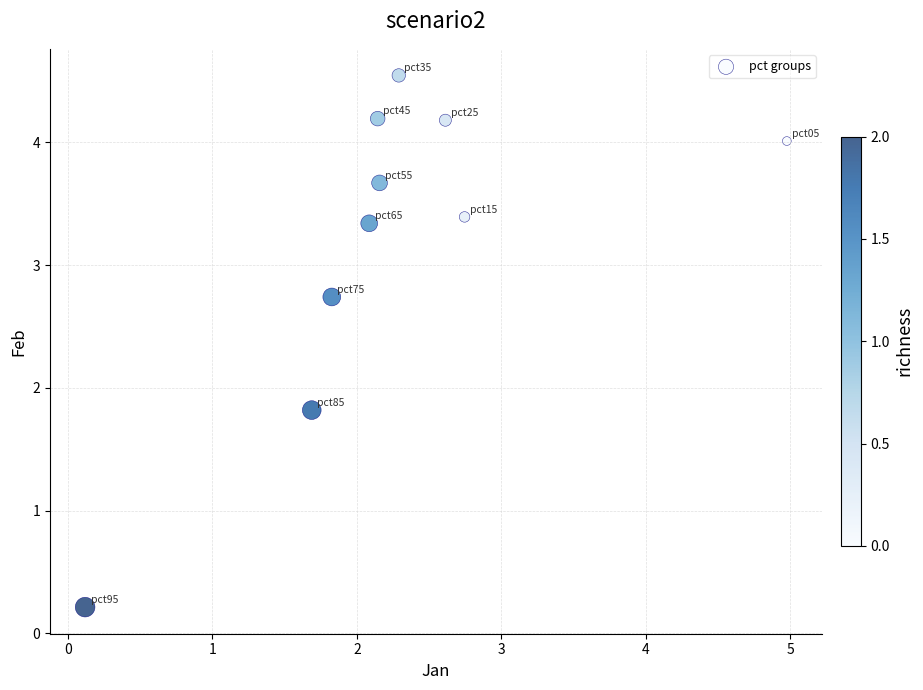

What Y value in the scatter plot is closest to 2?

1.8